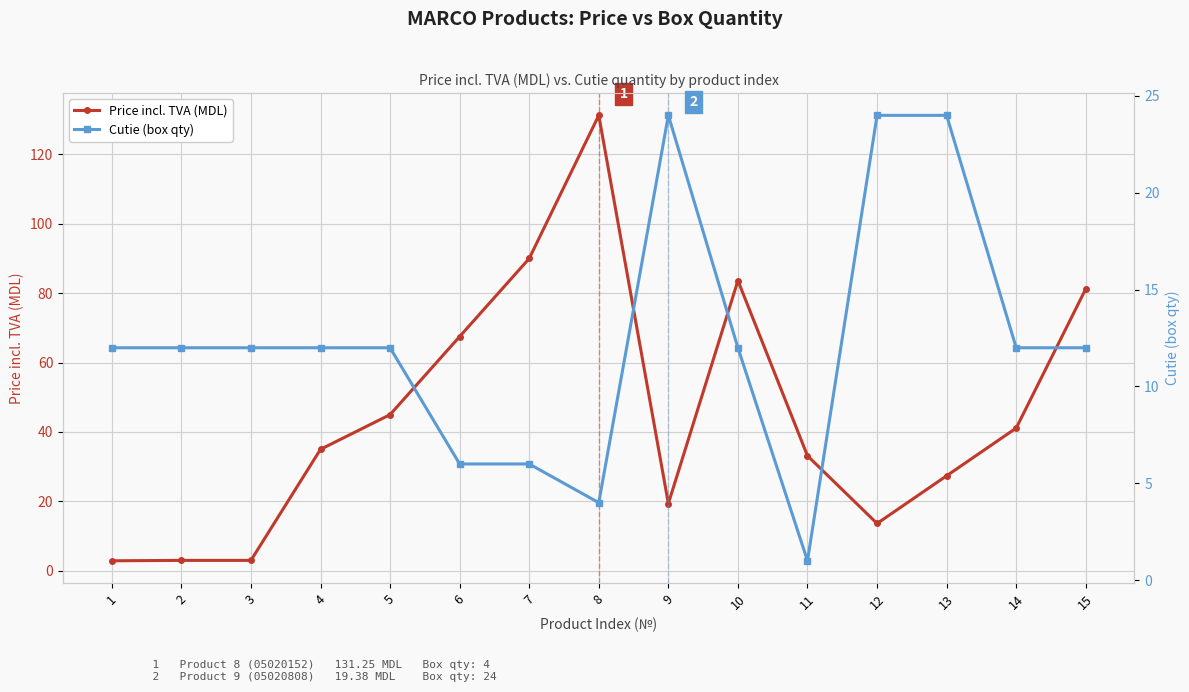

Is it true that Cutie (box qty) equals 6.0 at 6?

True